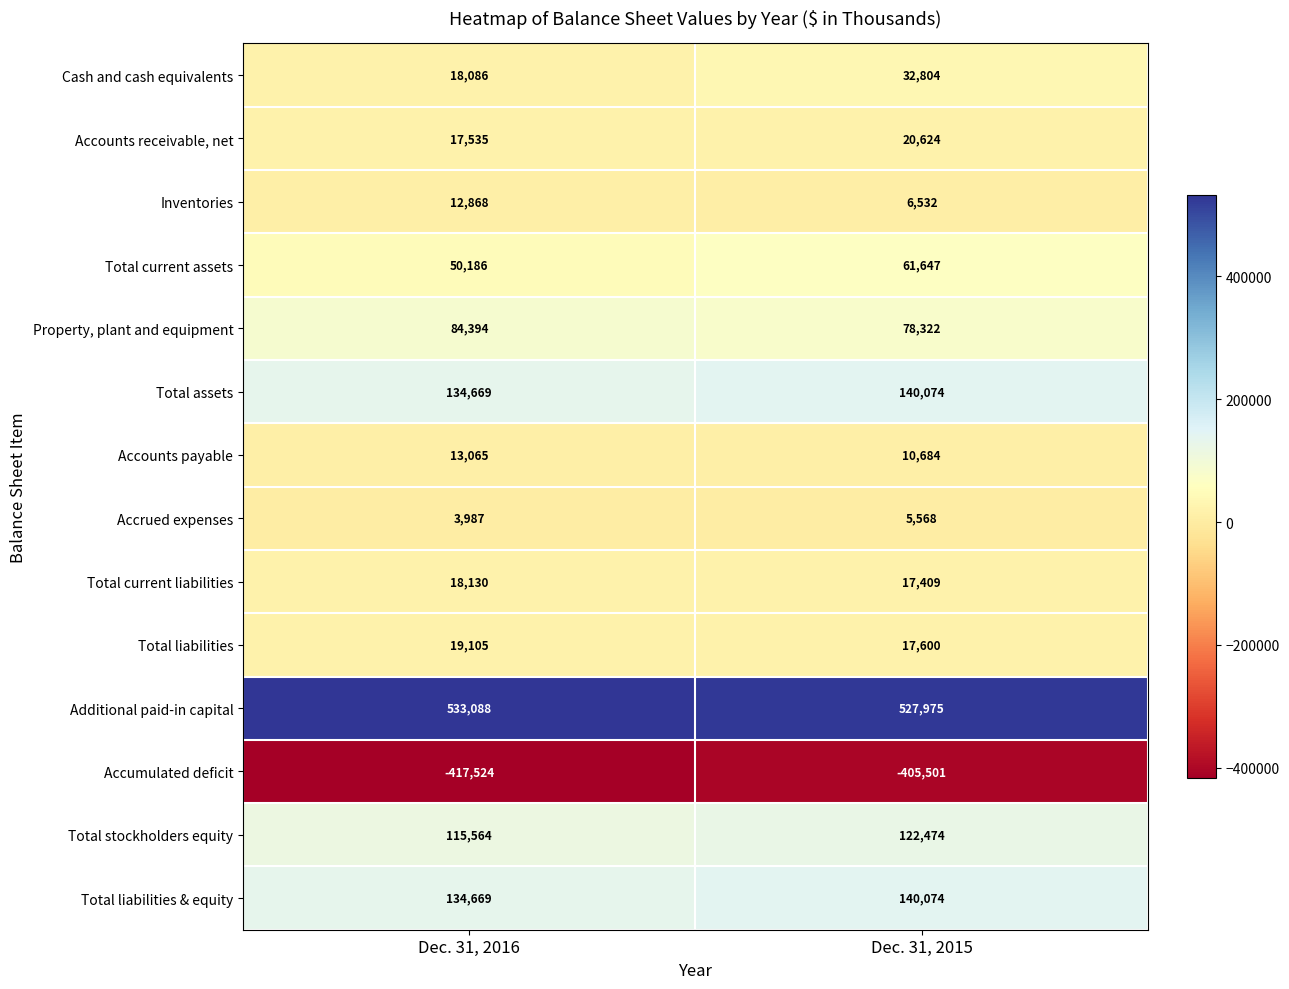

What is the difference between the highest and lowest values at Dec. 31, 2015?

933476